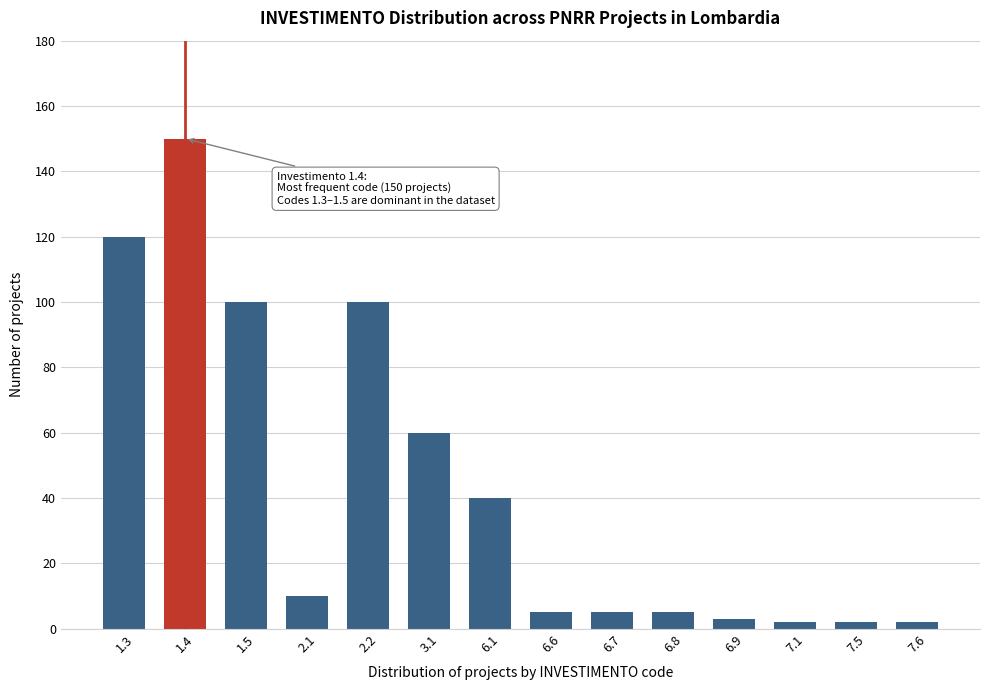

Reading right to left, transcribe all the data shown in this chart.

7.6=2	7.5=2	7.1=2	6.9=3	6.8=5	6.7=5	6.6=5	6.1=40	3.1=60	2.2=100	2.1=10	1.5=100	1.4=150	1.3=120